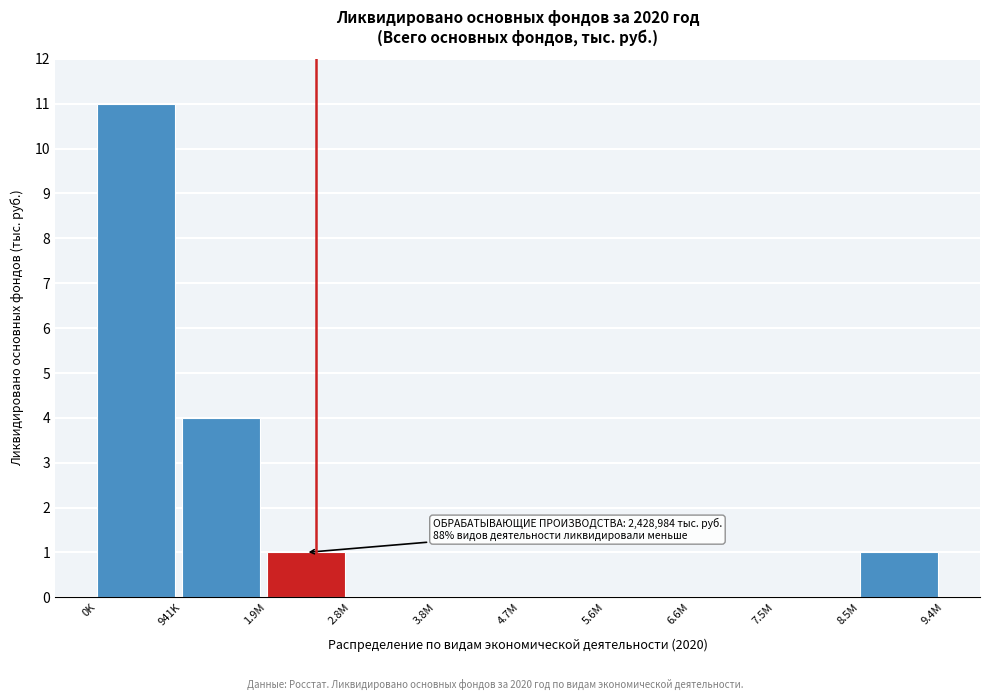

Reading right to left, what are all the values shown in this chart?

8.5M=1	7.5M=0	6.6M=0	5.6M=0	4.7M=0	3.8M=0	2.8M=0	1.9M=1	941K=4	0K=11